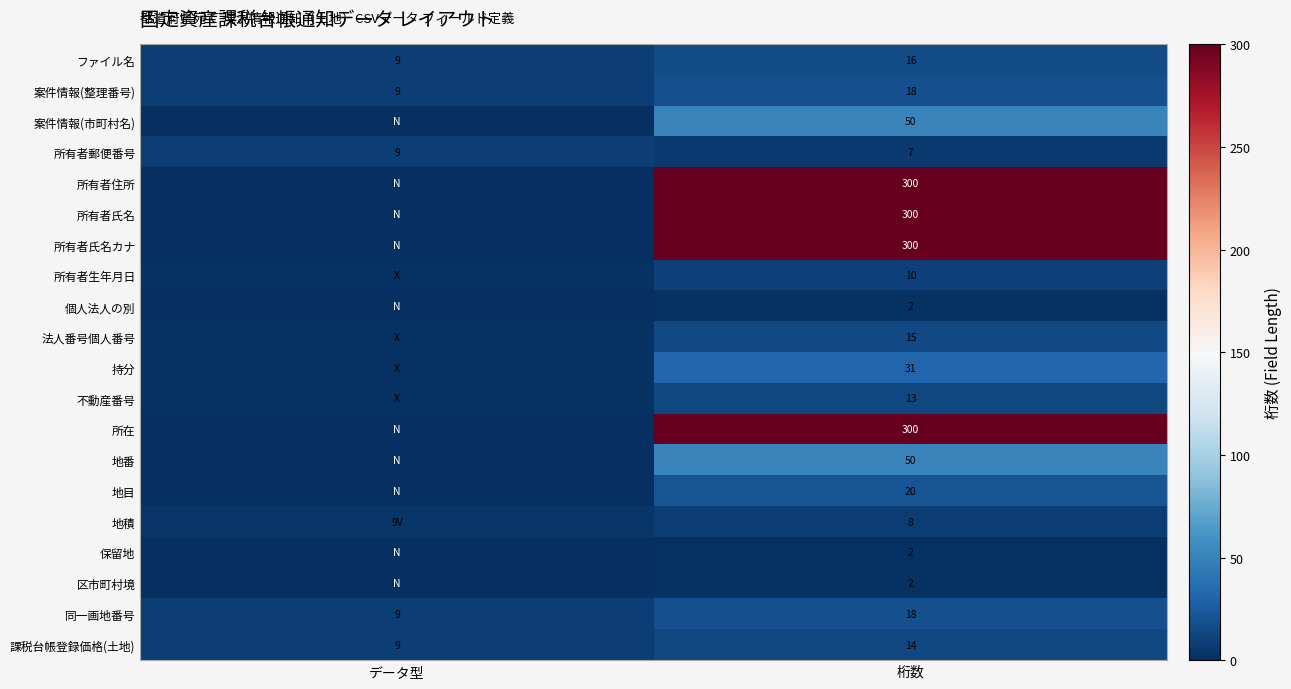

The 地積 series shows 13 at 桁数. True or false?

False